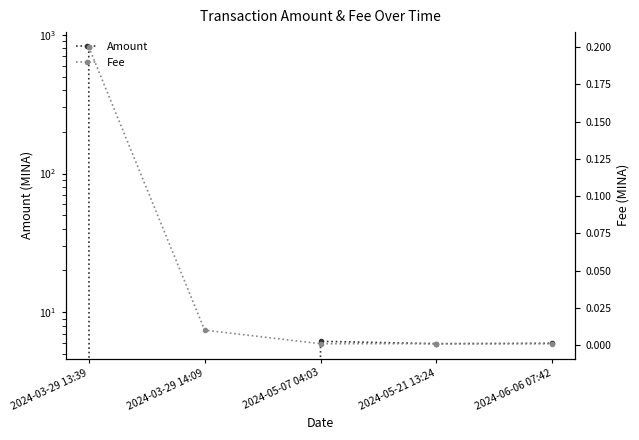

Is it true that Amount equals 246.2 at 2024-03-29 13:39?

False